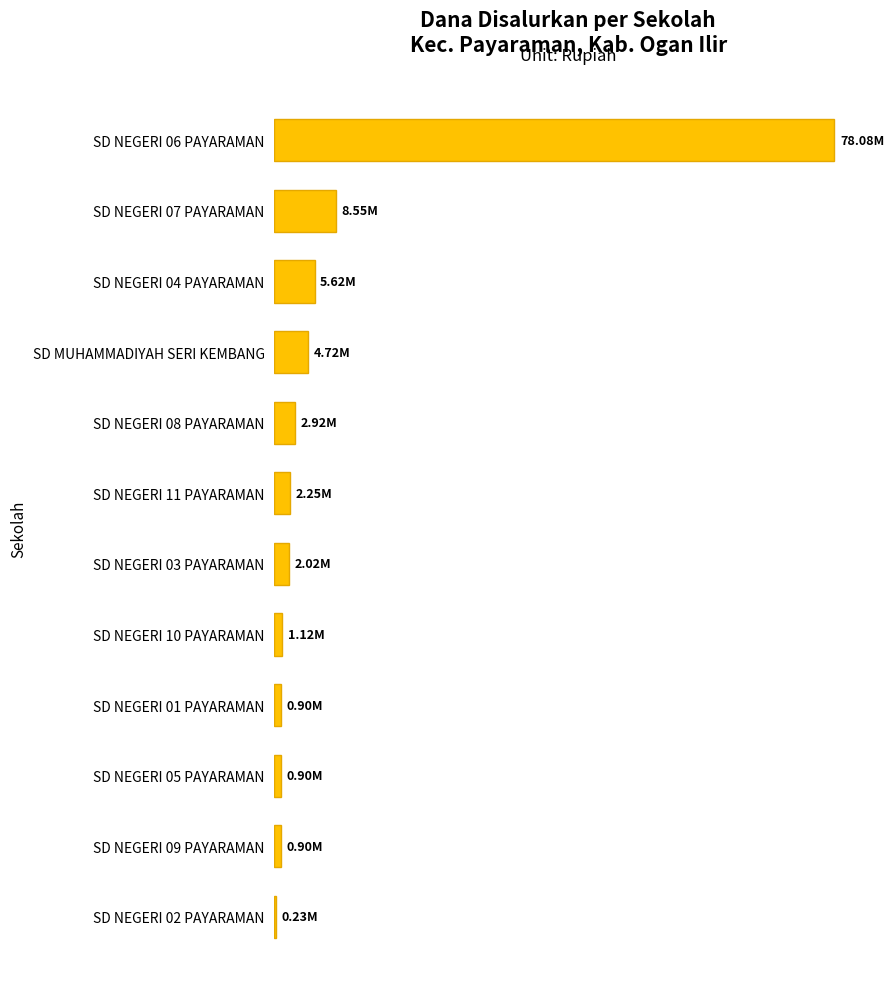

Rank the categories by value from lowest to highest.

SD NEGERI 02 PAYARAMAN, SD NEGERI 01 PAYARAMAN, SD NEGERI 05 PAYARAMAN, SD NEGERI 09 PAYARAMAN, SD NEGERI 10 PAYARAMAN, SD NEGERI 03 PAYARAMAN, SD NEGERI 11 PAYARAMAN, SD NEGERI 08 PAYARAMAN, SD MUHAMMADIYAH SERI KEMBANG, SD NEGERI 04 PAYARAMAN, SD NEGERI 07 PAYARAMAN, SD NEGERI 06 PAYARAMAN